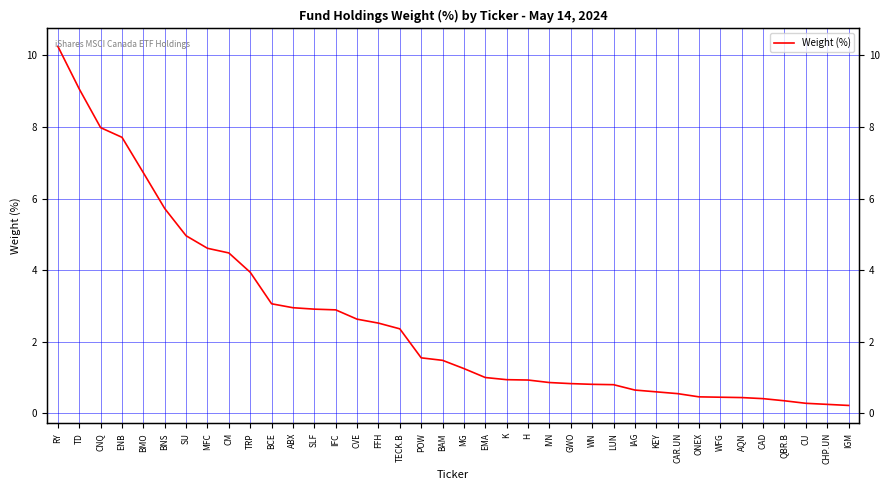

What is the label of the 13th point from the left?

SLF